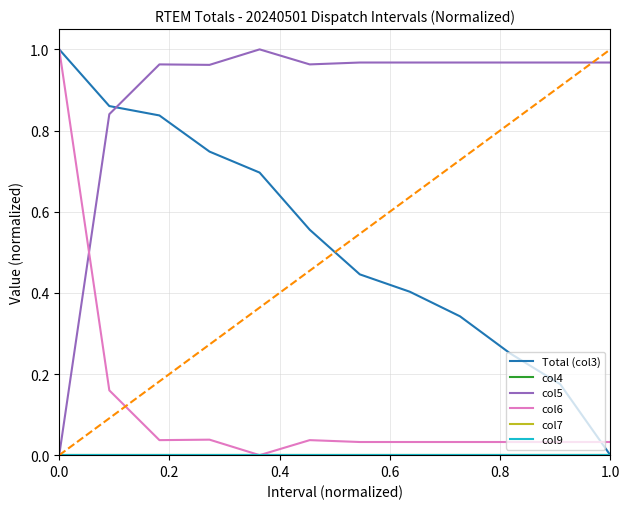

Does the chart display data point markers on the line(s)?

No